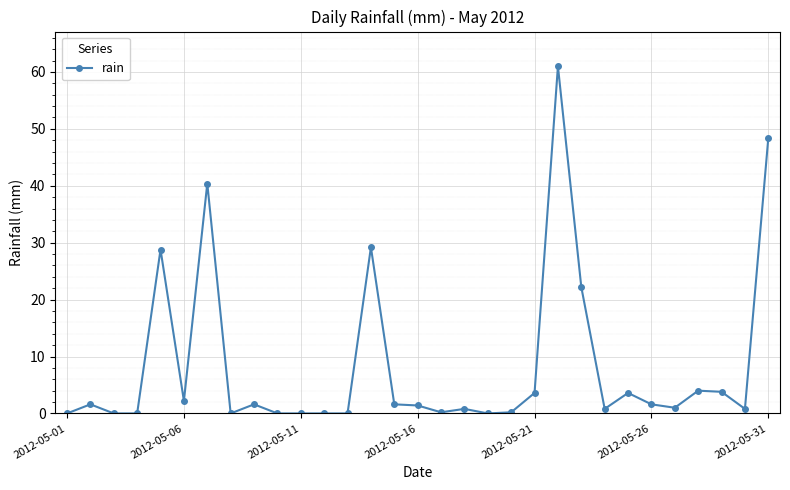

How many series are shown in this chart?

1